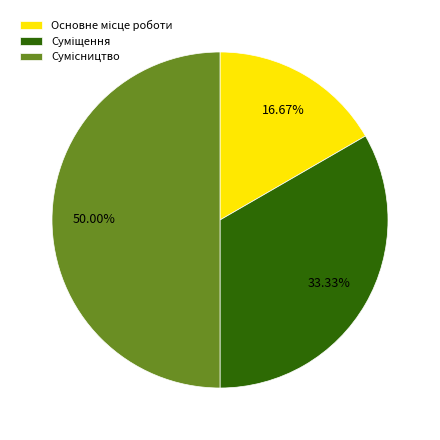

What percentage is the Сумісництво slice, to the nearest percent?

50%